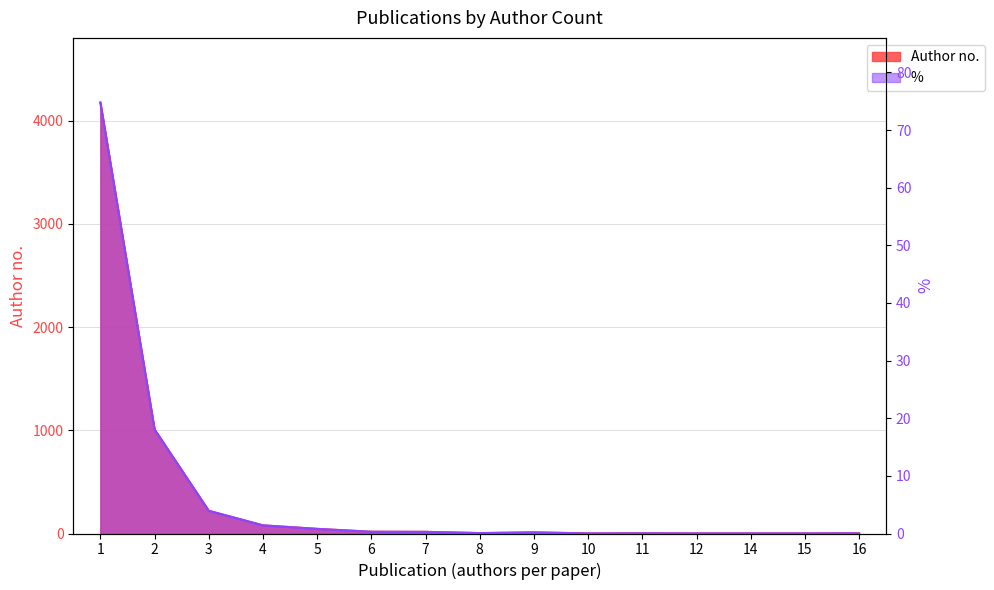

Count the number of data series in this chart.

2